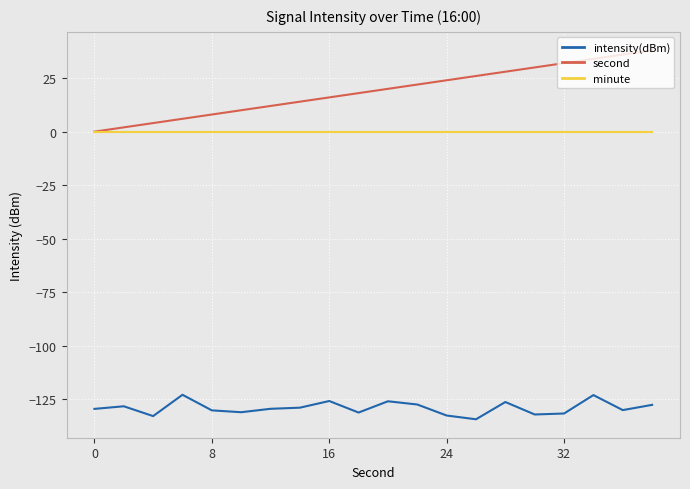

True or false: intensity(dBm) and minute intersect in this chart.

False